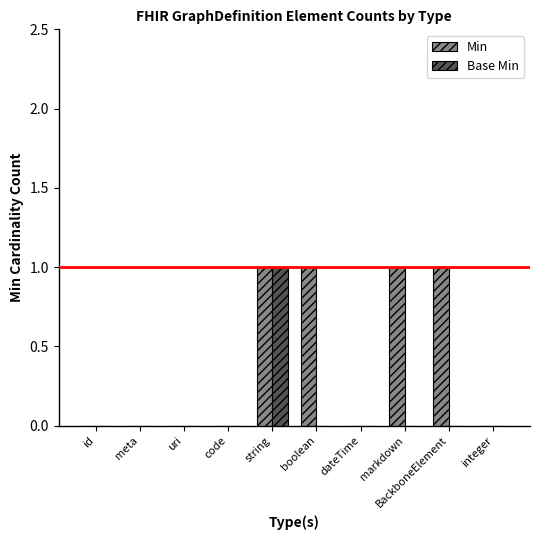

Does the chart contain stacked bars?

No